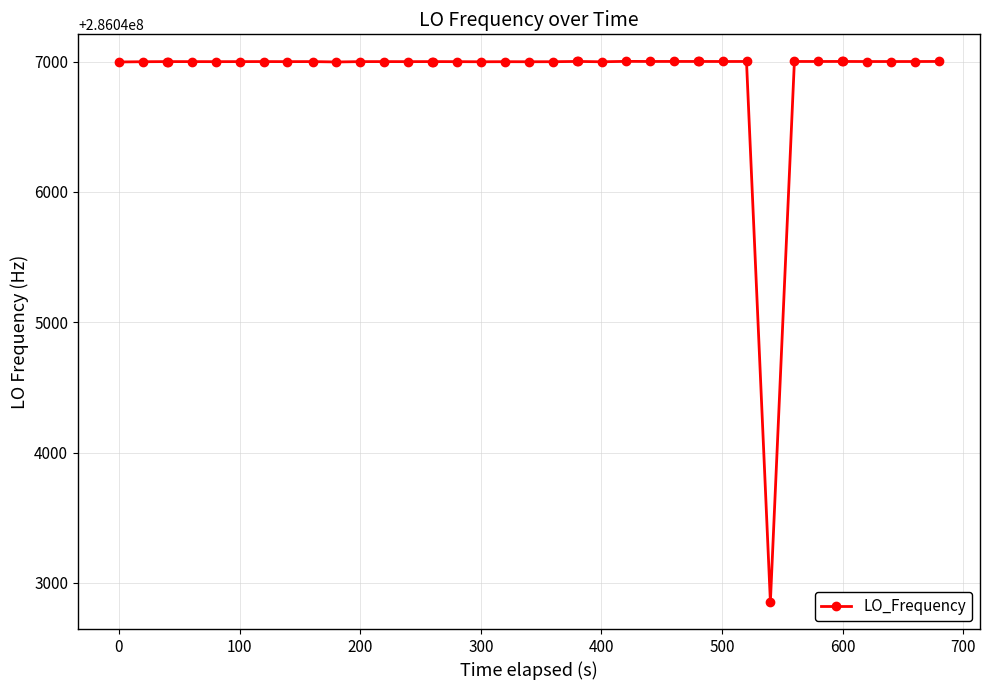

What is the smallest value displayed?

286042853.7